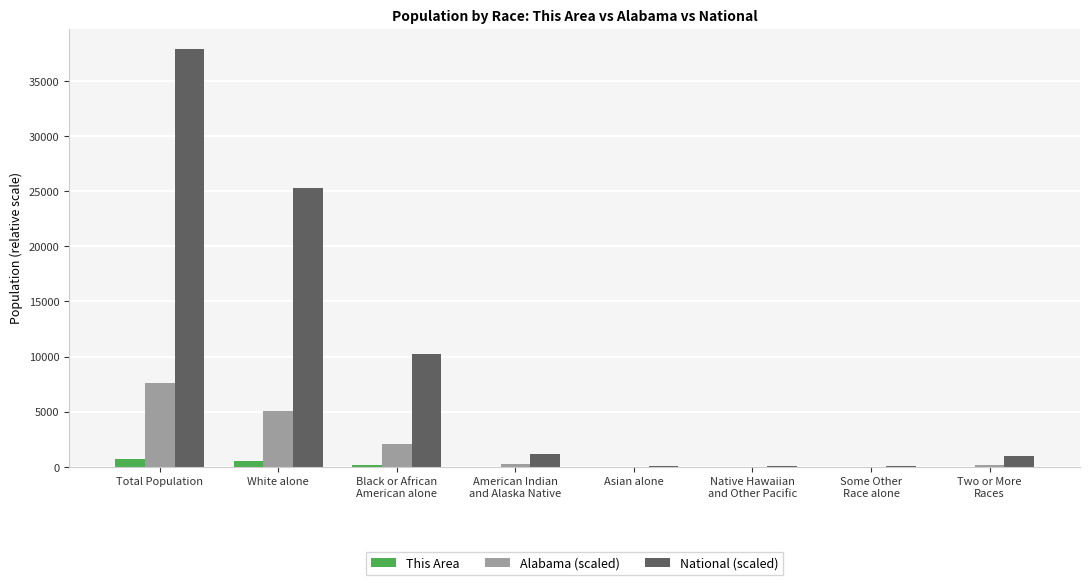

Which series has the largest range (max minus min)?

National (scaled)